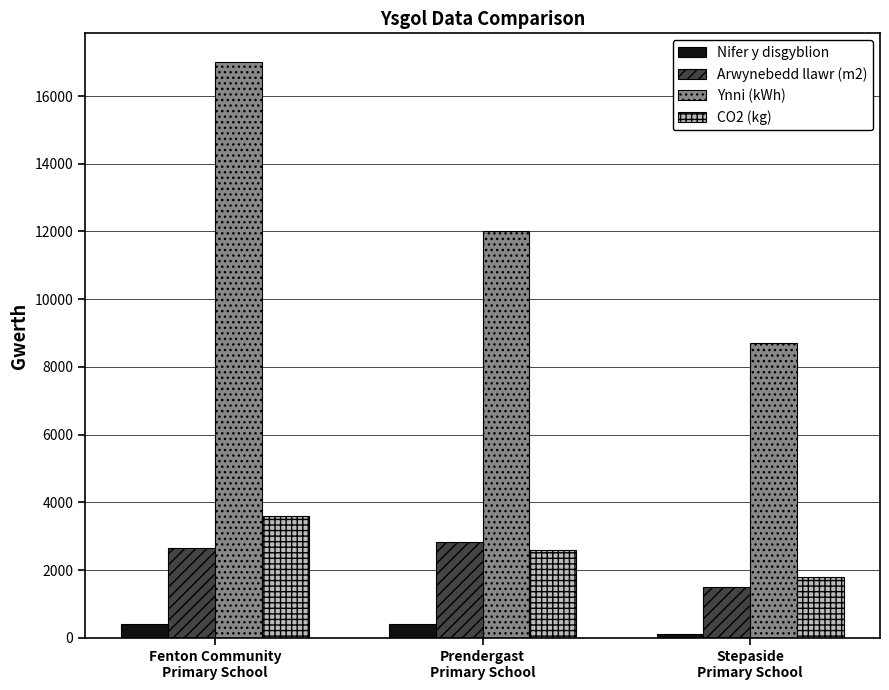

What is the maximum value shown in the chart?

17000